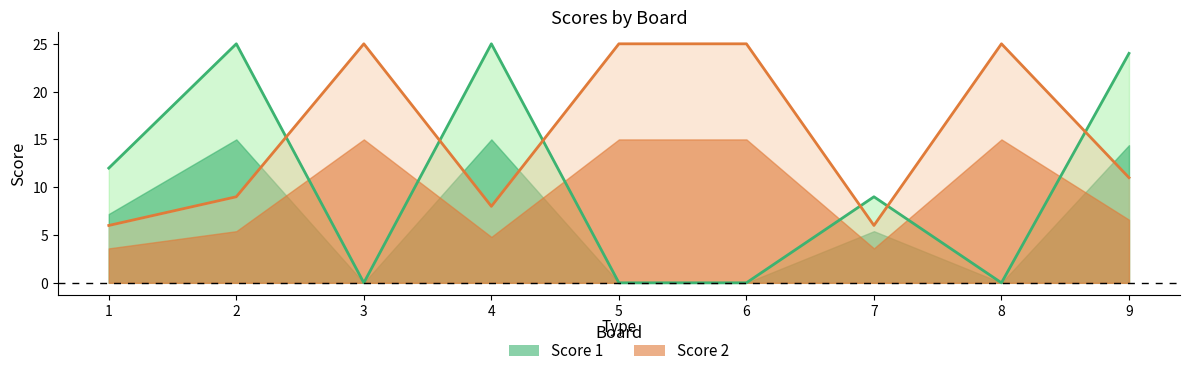

What is the greatest value displayed?

25